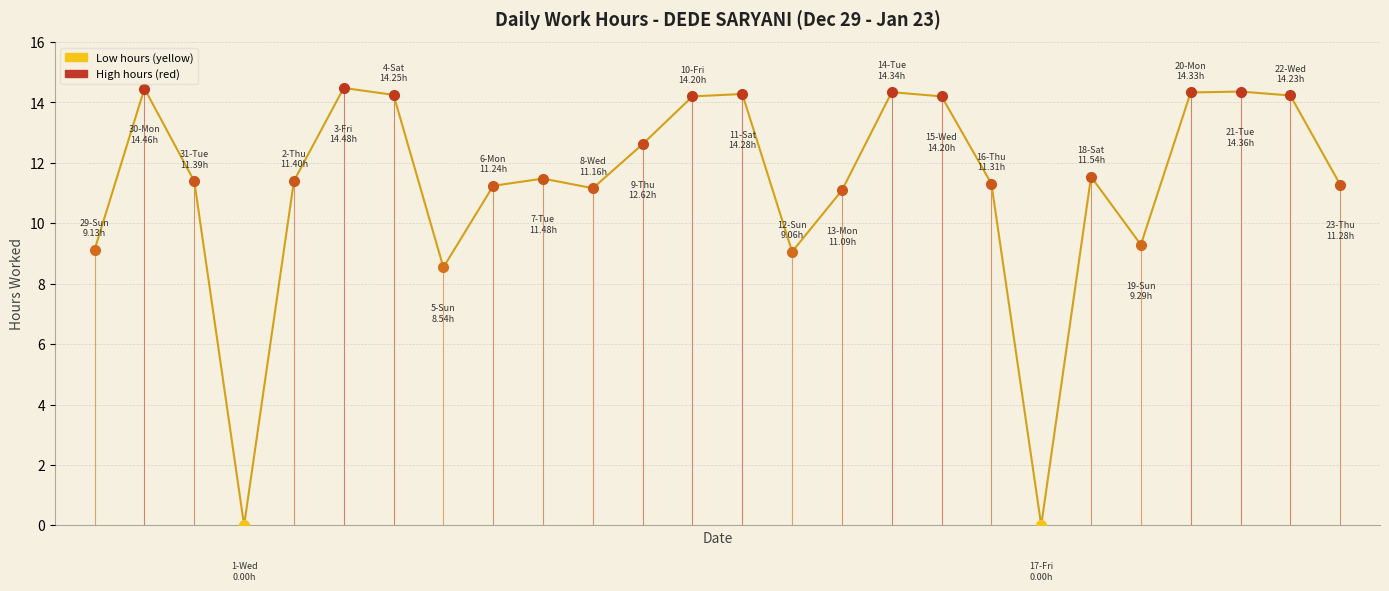

How many lines are shown in the chart?

1